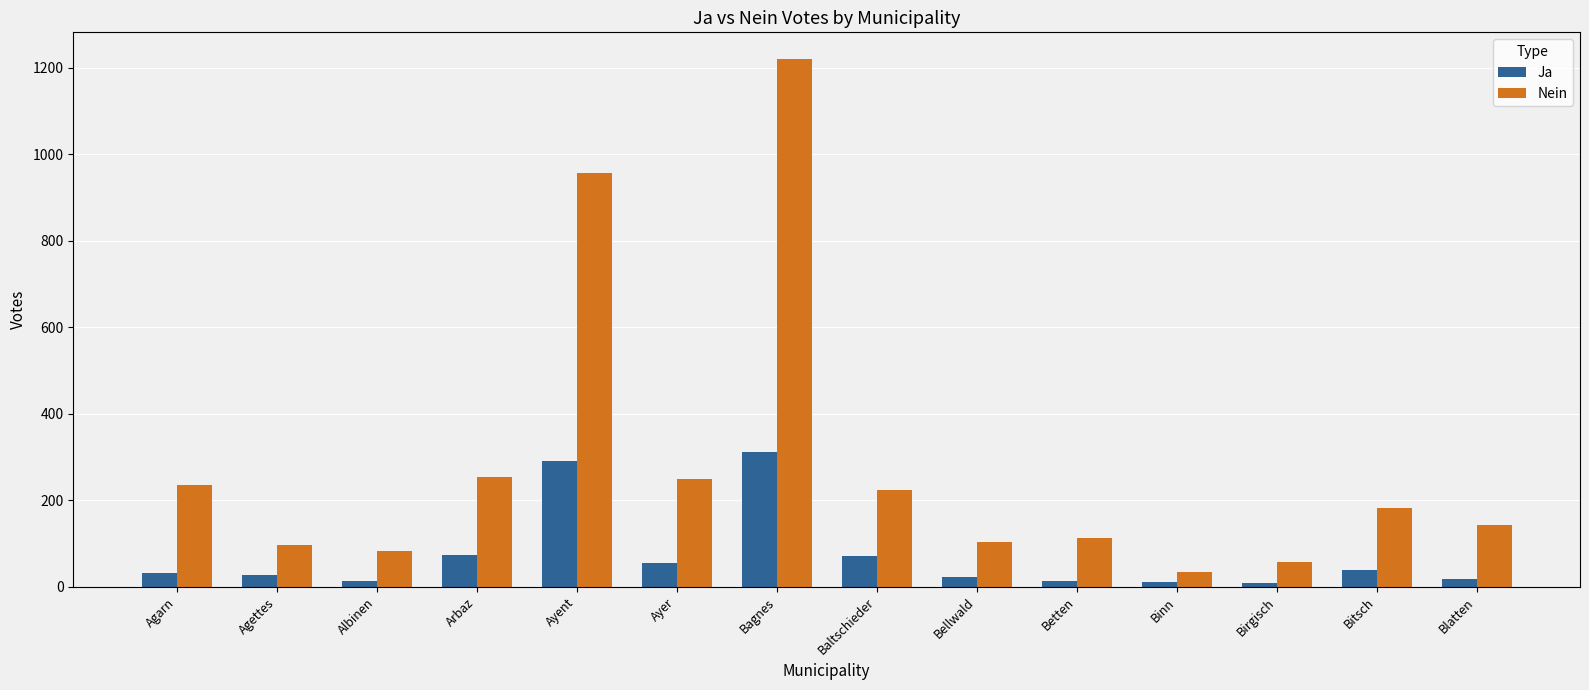

Is it true that Nein equals 64 at Betten?

False